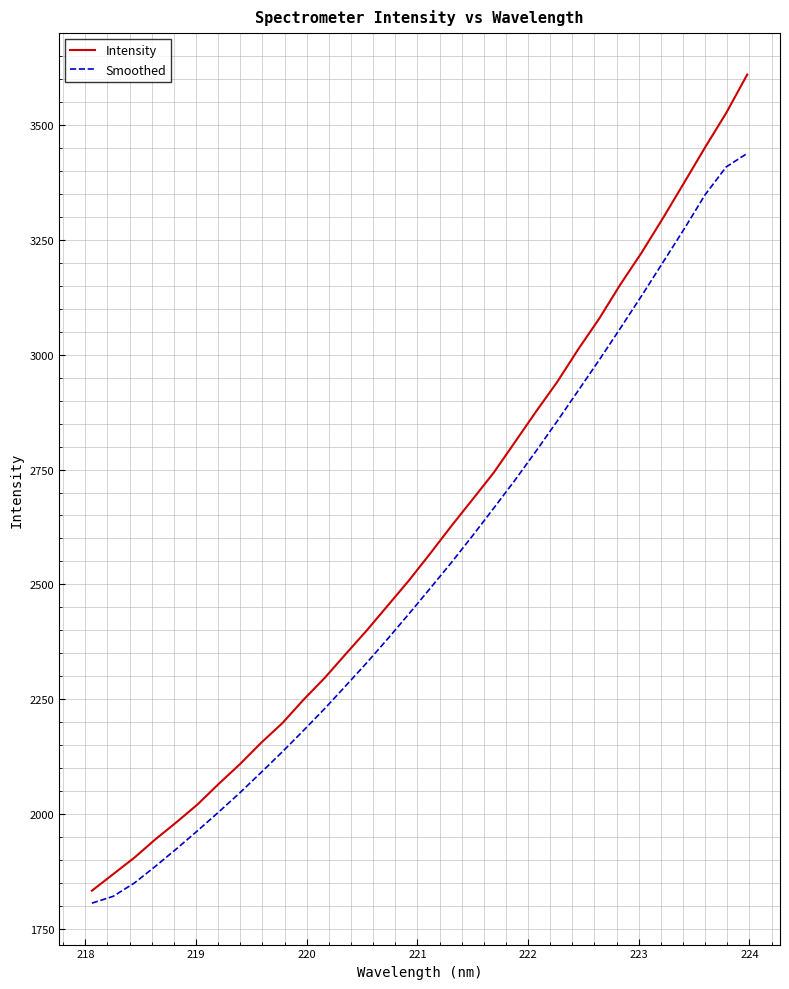

True or false: Intensity and Smoothed cross at least once.

False